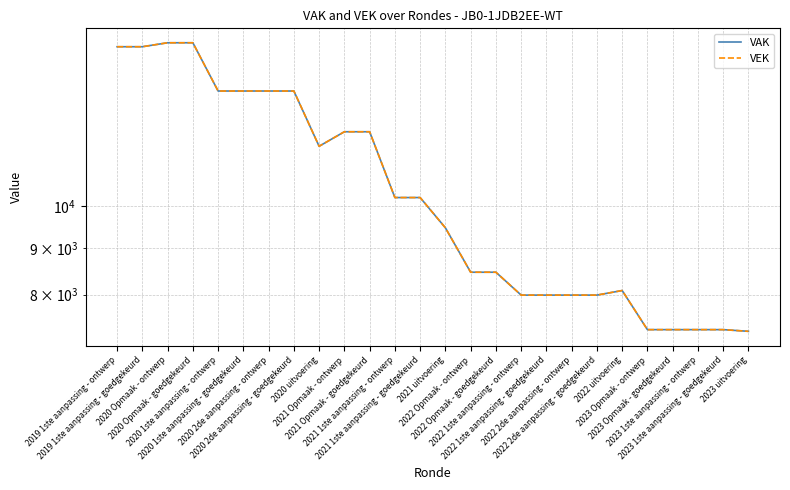

True or false: VEK and VAK intersect in this chart.

False